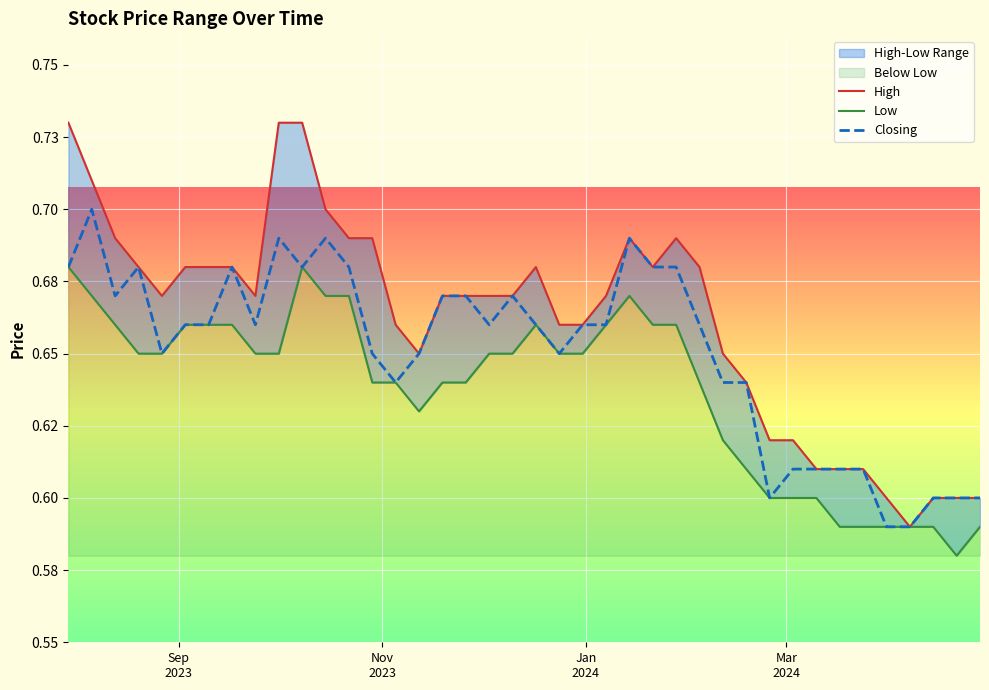

Is the value of Low at 37 greater than the value of High at 38?

No